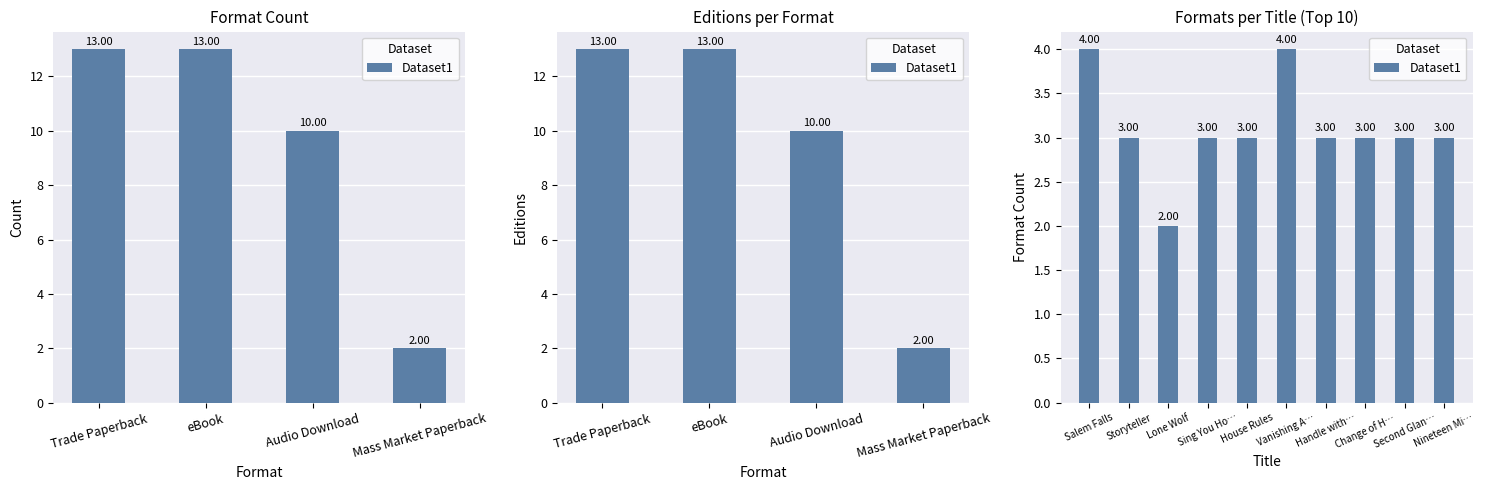

What is the sum of all values?

31